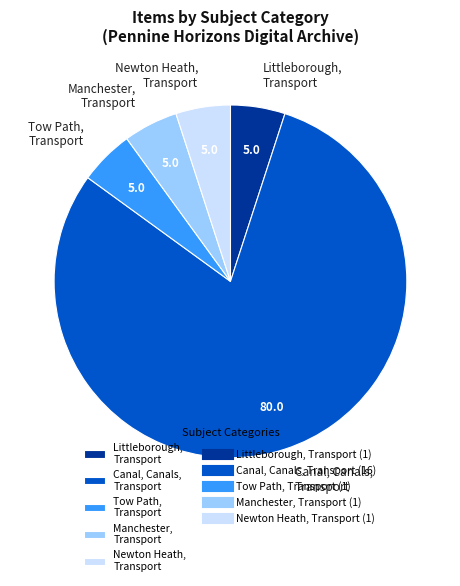

The Canal, Canals, Transport slice represents 91% of the pie. True or false?

False